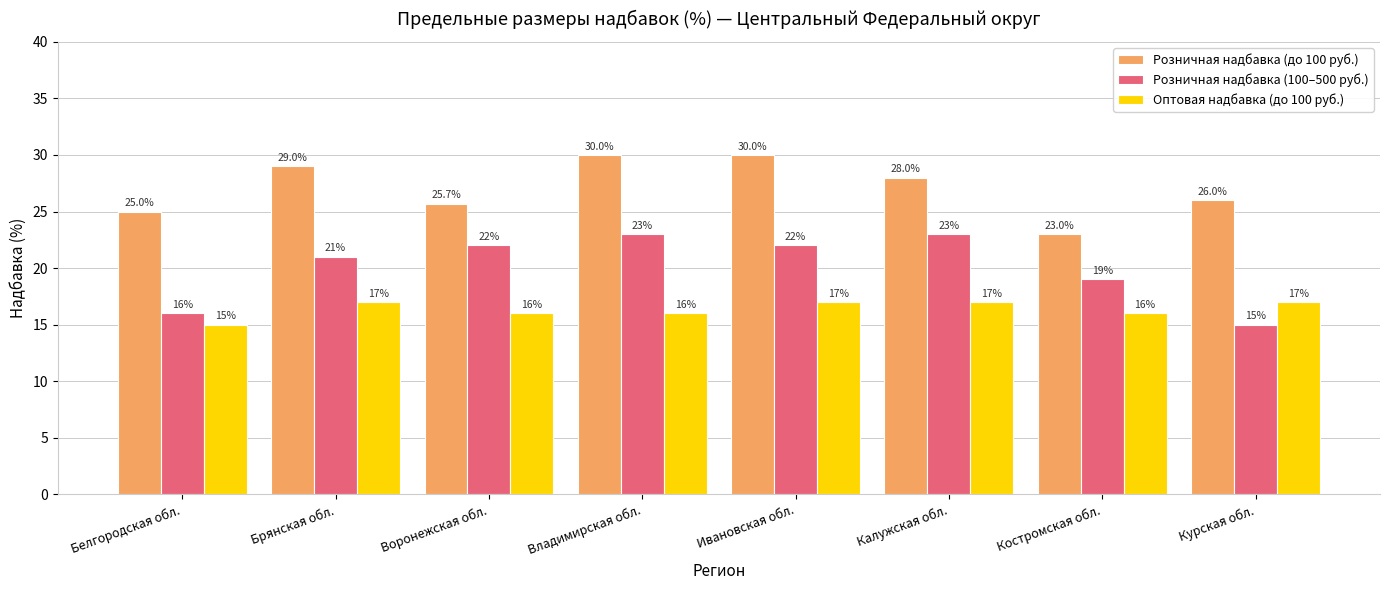

What is the highest value of the Розничная надбавка (100–500 руб.) series?

23.0